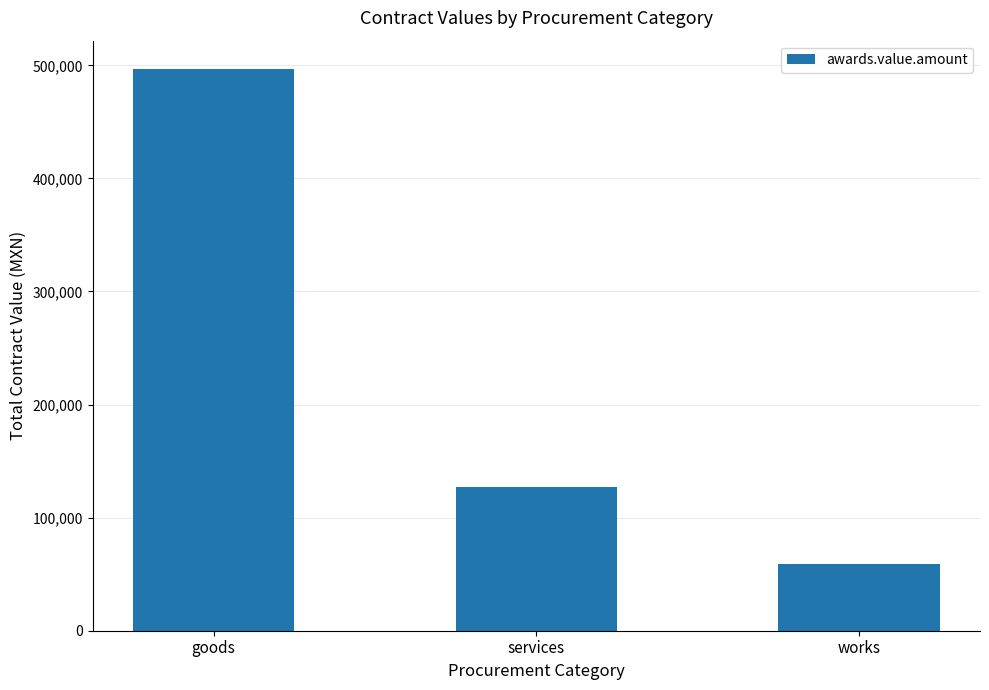

How many bars are there in total?

3